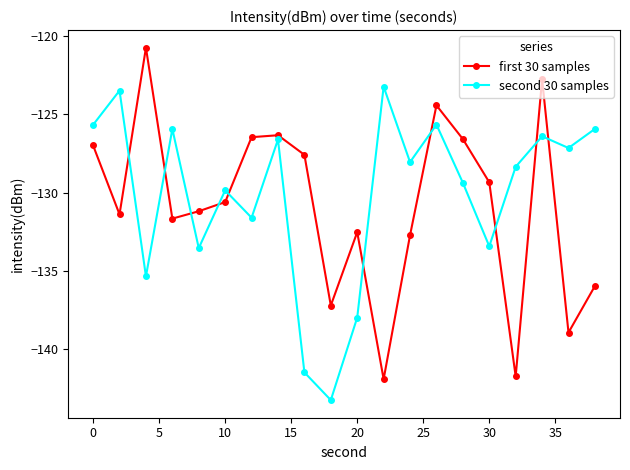

What is the smallest value displayed?

-143.2